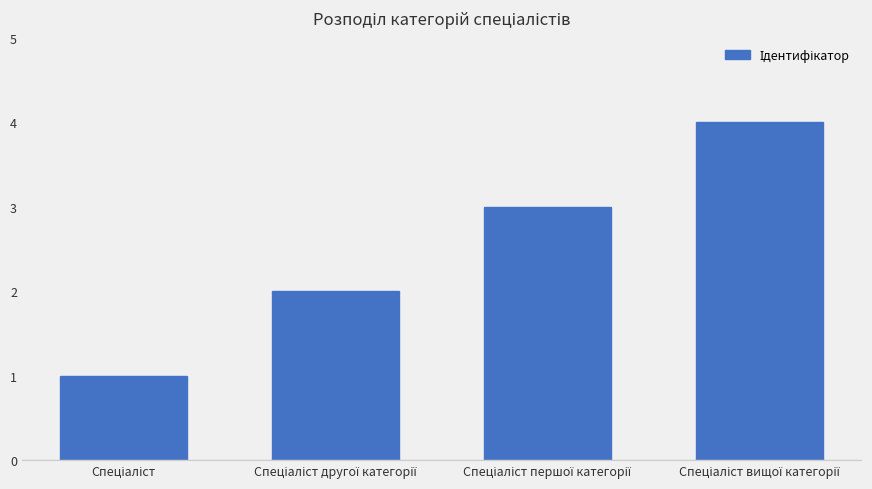

How many series are shown in this chart?

1